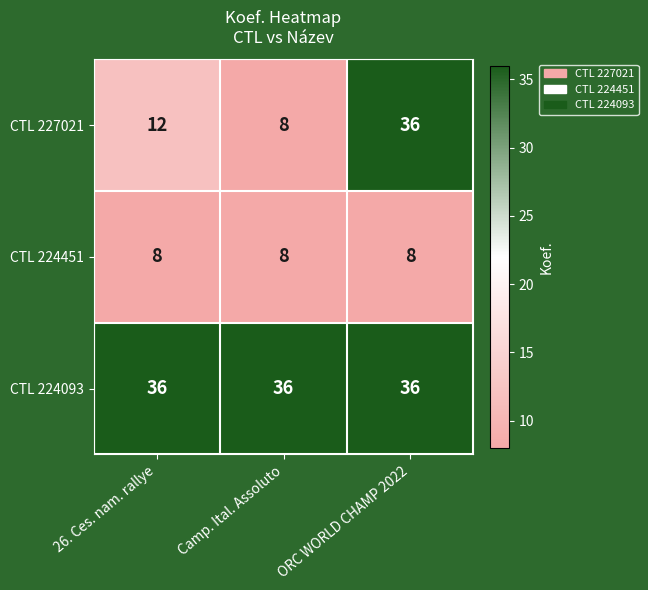

What value does the CTL 224451 series have at ORC WORLD CHAMP 2022?

8